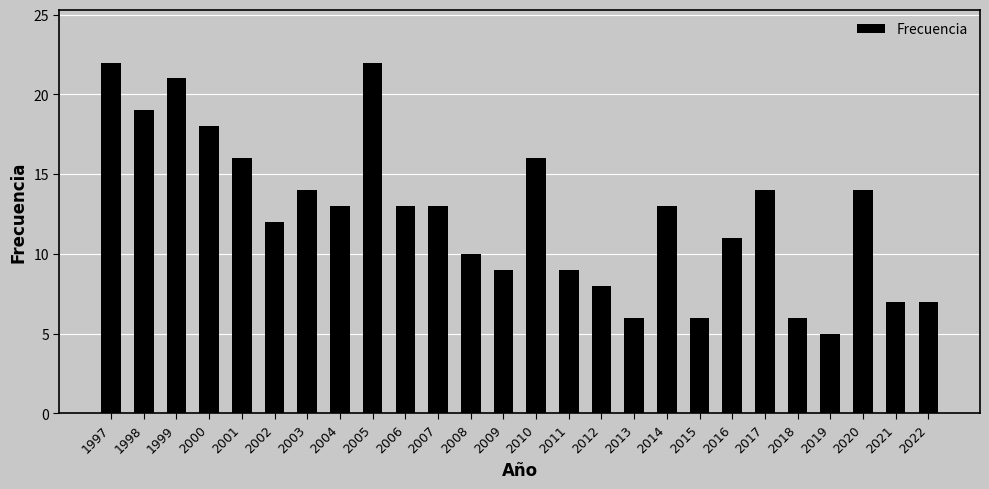

What is the difference between the second highest and minimum values?

17